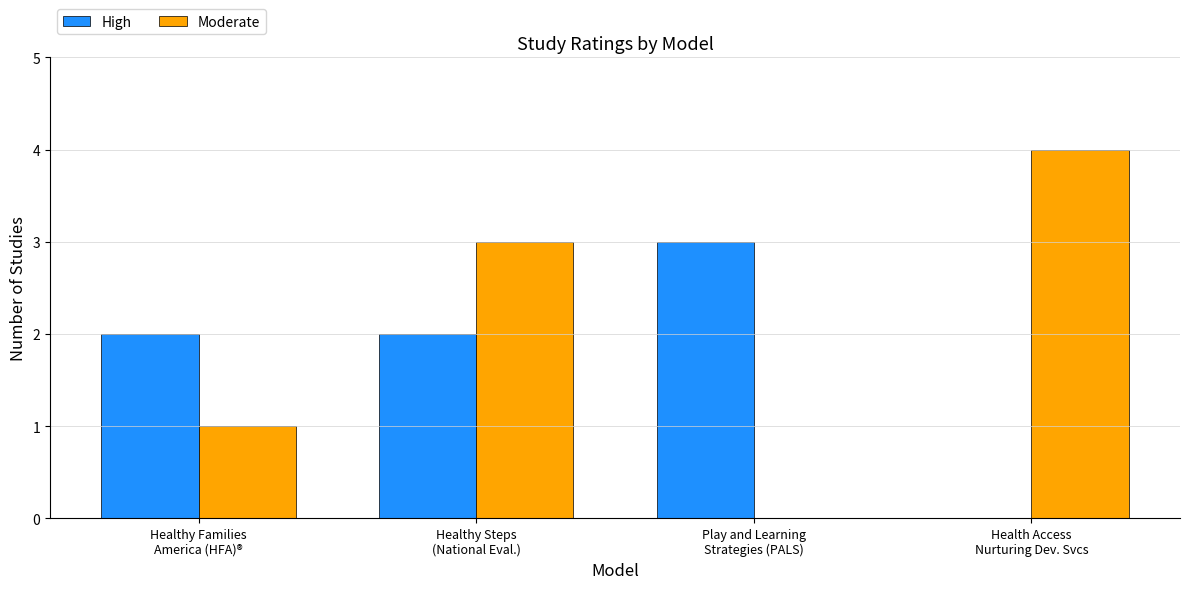

Which series has the widest spread of values?

Moderate